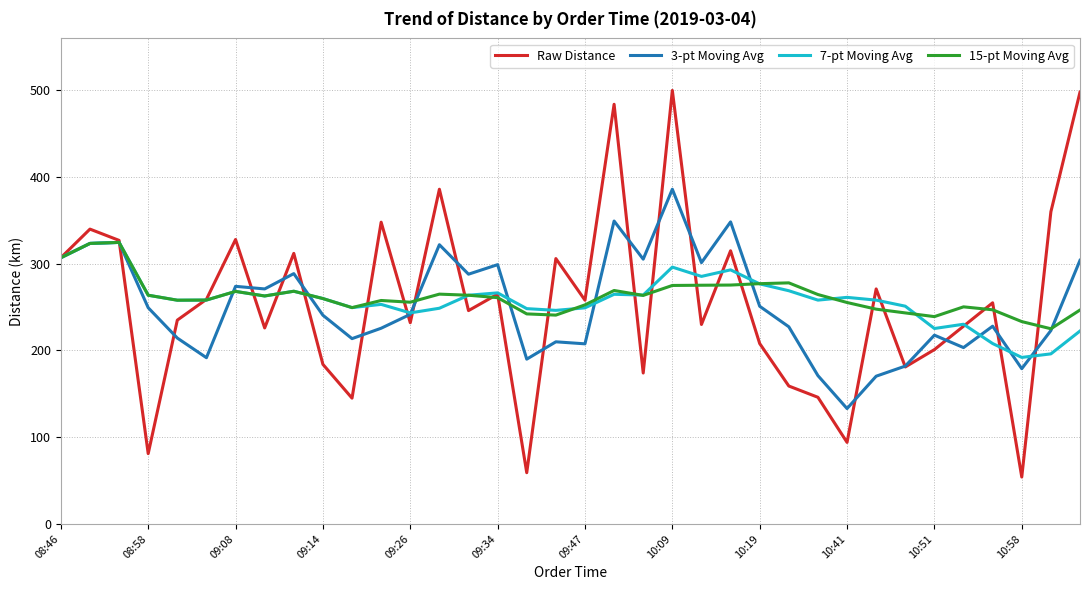

What is the smallest value displayed?

54.0